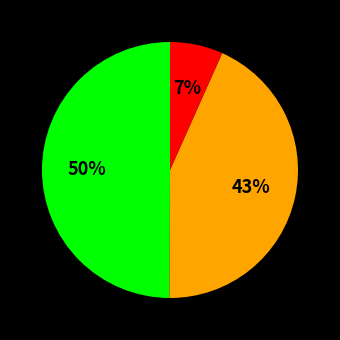

To the nearest percent, what is the average slice percentage?

33%